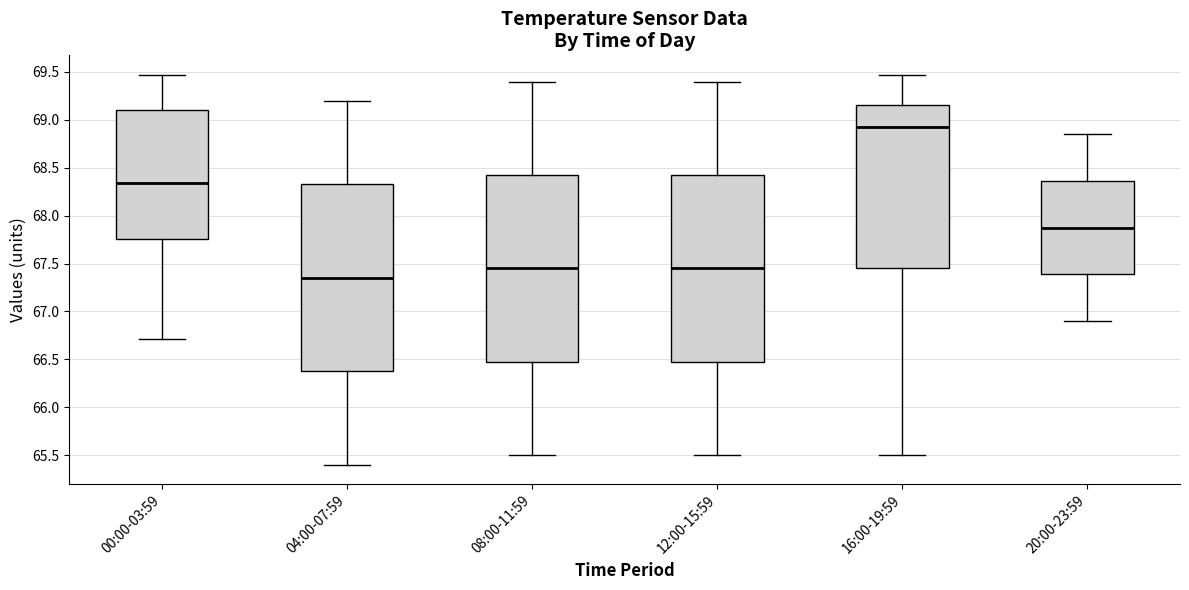

Reading left to right, read every box against the y-axis: the position of its median line, the range the box covers, and the ends of its whiskers. The values are not printed on the chart, so give them approximately, as read against the axis.

00:00-03:59: median 68.35, box 67.75 to 69.10, whiskers 66.70 to 69.45
04:00-07:59: median 67.35, box 66.40 to 68.35, whiskers 65.40 to 69.20
08:00-11:59: median 67.45, box 66.50 to 68.45, whiskers 65.50 to 69.40
12:00-15:59: median 67.45, box 66.50 to 68.45, whiskers 65.50 to 69.40
16:00-19:59: median 68.95, box 67.45 to 69.15, whiskers 65.50 to 69.45
20:00-23:59: median 67.90, box 67.40 to 68.35, whiskers 66.90 to 68.85